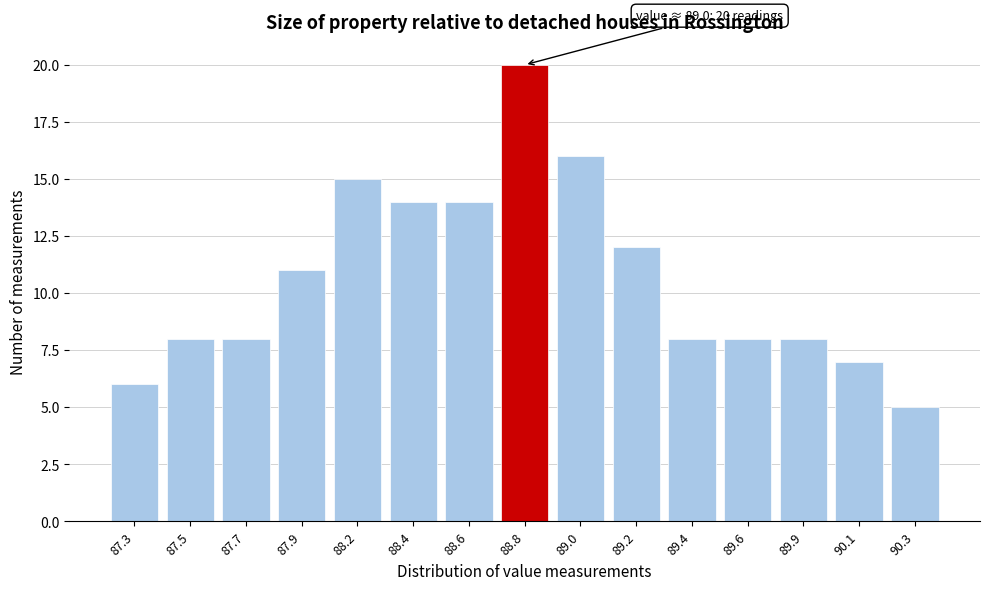

Reading left to right, list all the values displayed in this chart.

6	8	8	11	15	14	14	20	16	12	8	8	8	7	5